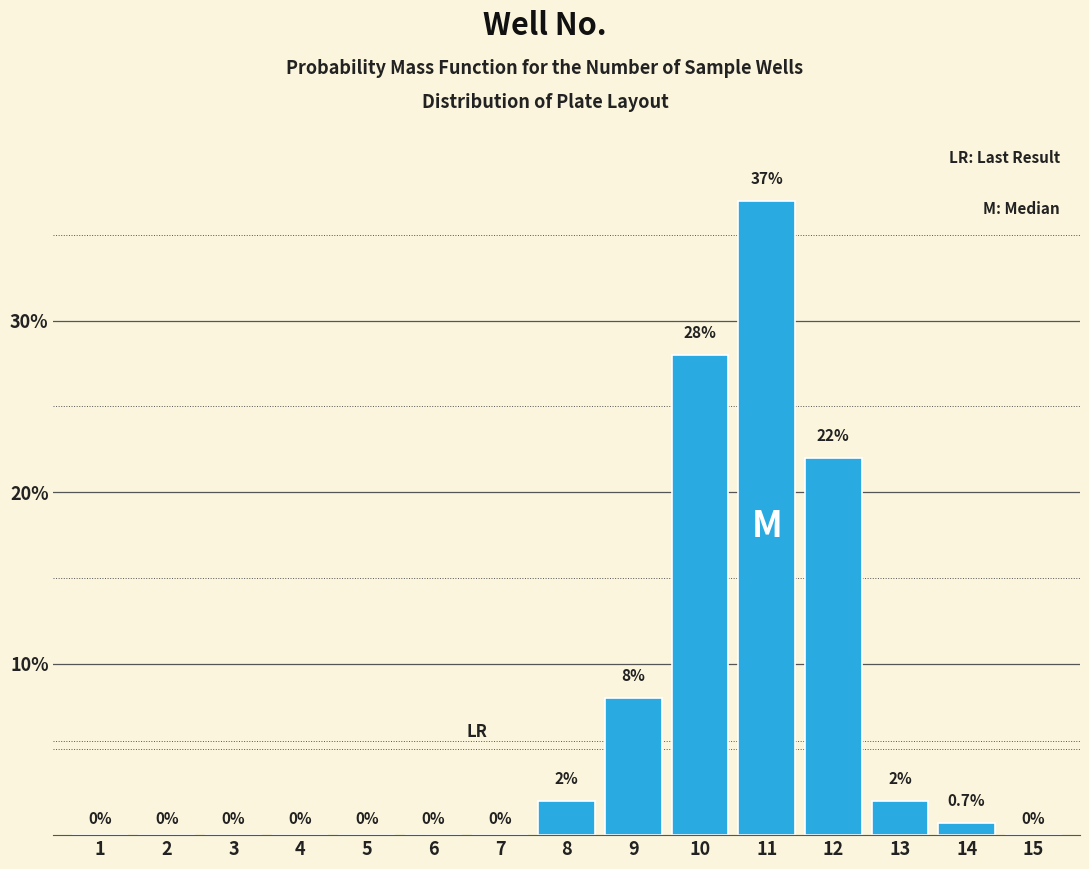

Reading left to right, transcribe all the data shown in this chart.

1=0.0	2=0.0	3=0.0	4=0.0	5=0.0	6=0.0	7=0.0	8=2.0	9=8.0	10=28.0	11=37.0	12=22.0	13=2.0	14=0.7	15=0.0